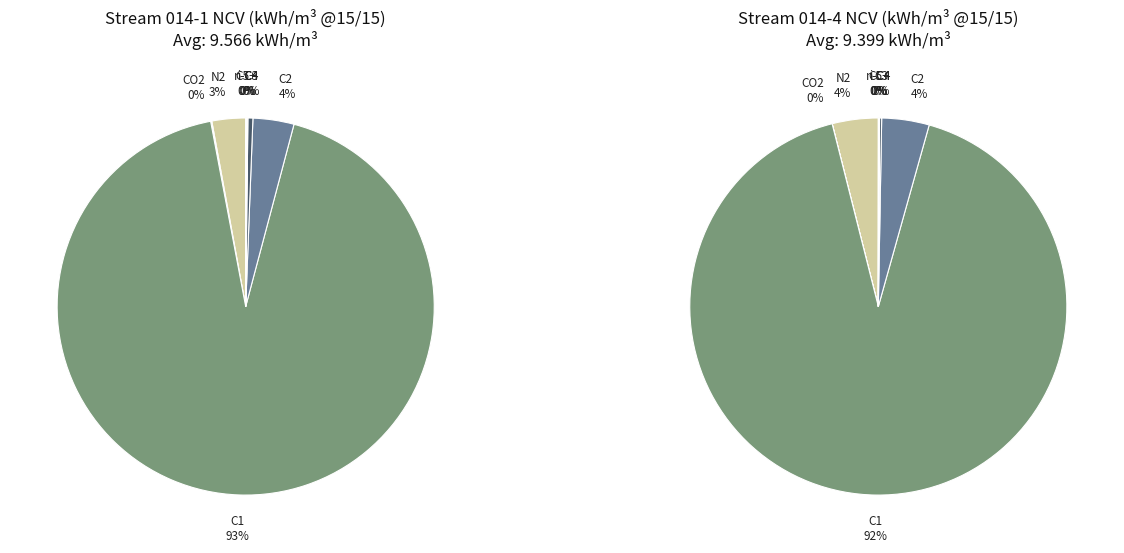

To the nearest percent, what portion does 014-4 (MRČ Ludbreg - MRS Varaždin I) represent?

50%